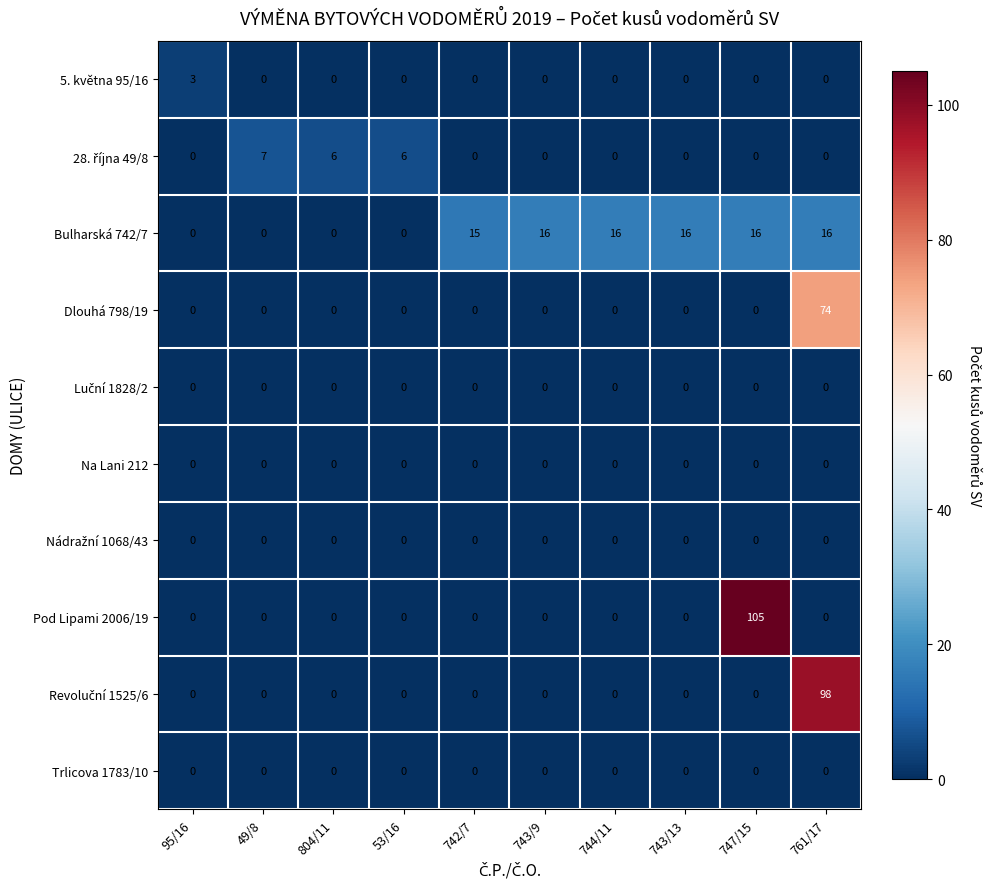

True or false: Bulharská 742/7 has a value of 28 at 761/17.

False